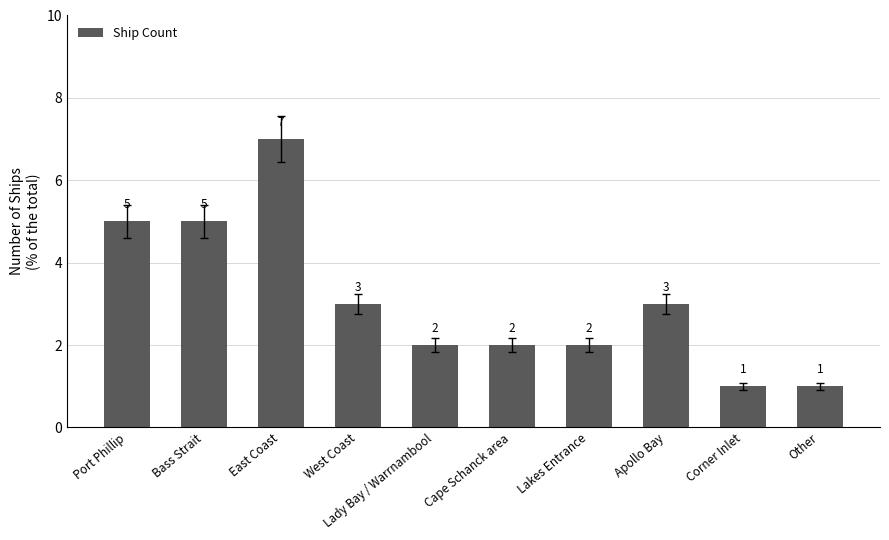

Approximately how many times larger is the value at Bass Strait compared to Corner Inlet?

5.0